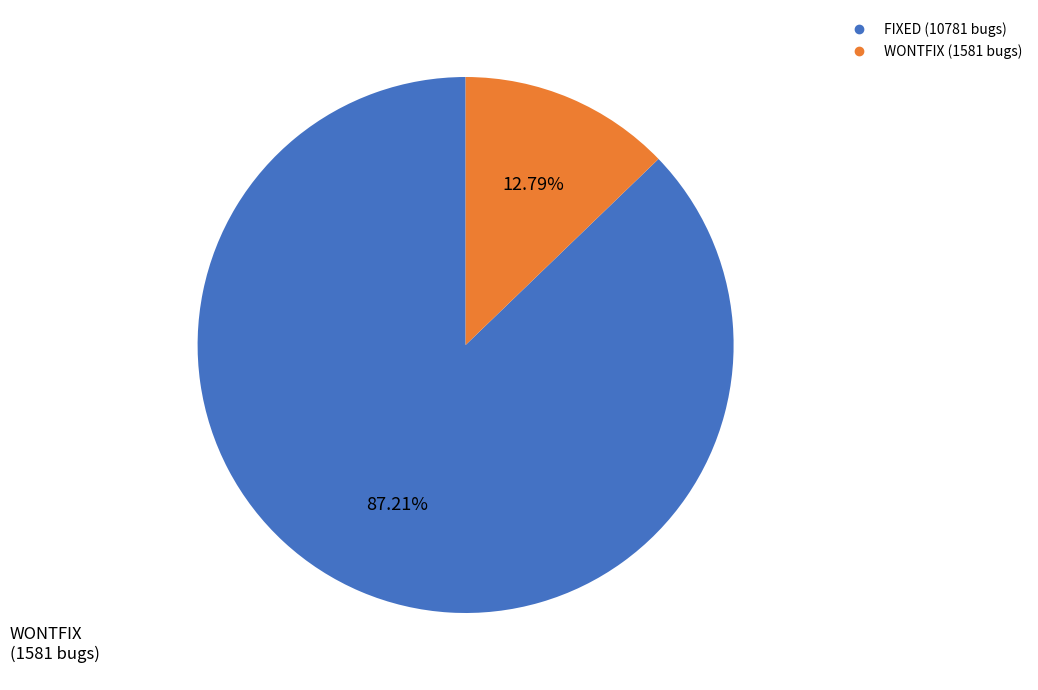

Is there any slice that represents more than half of the pie?

Yes